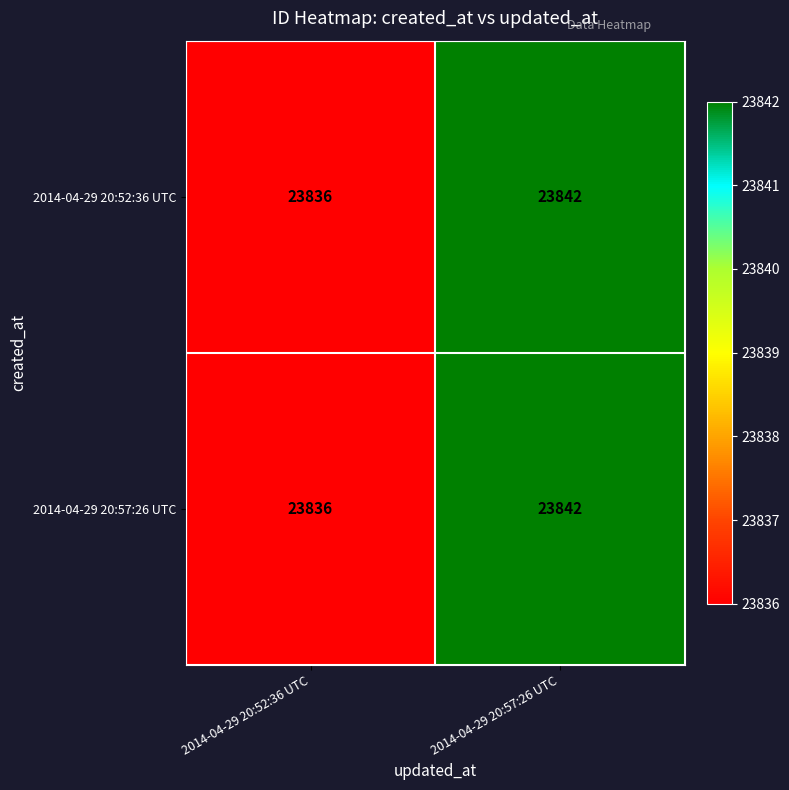

Rank the categories by 2014-04-29 20:52:36 UTC value from highest to lowest.

2014-04-29 20:57:26 UTC, 2014-04-29 20:52:36 UTC